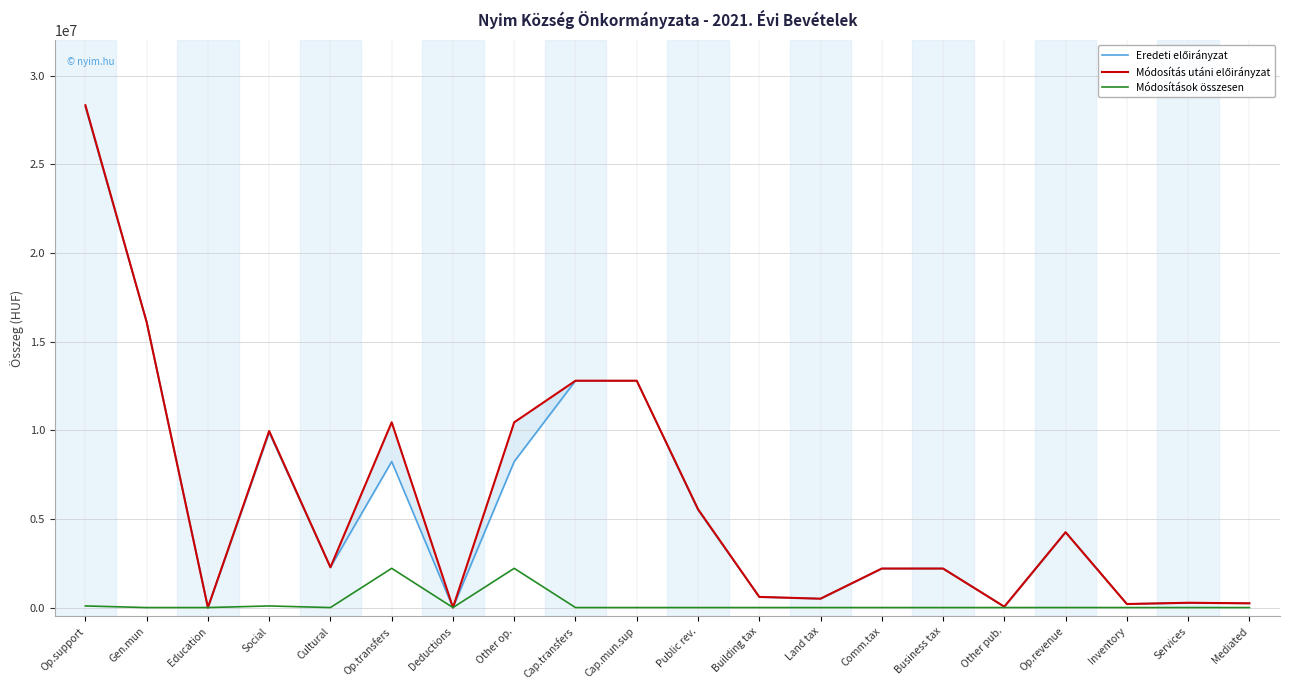

What is the difference between the maximum and second lowest values in the Módosítások összesen series?

2212000